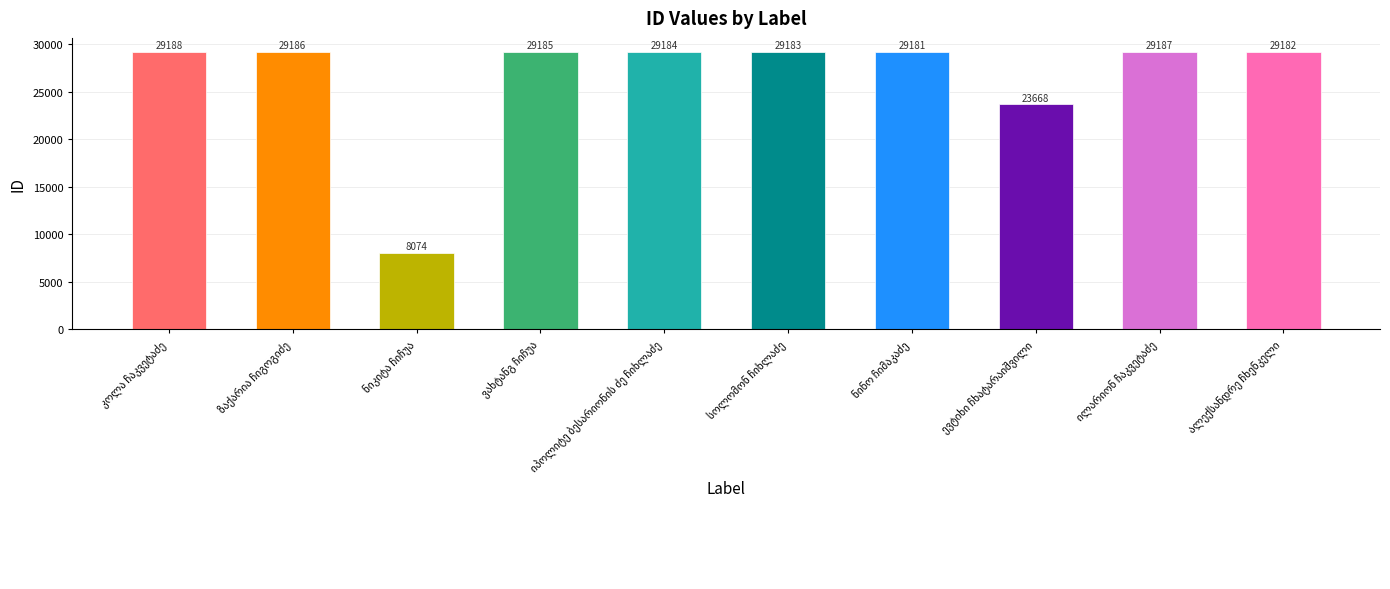

What is the maximum value shown in the chart?

29188